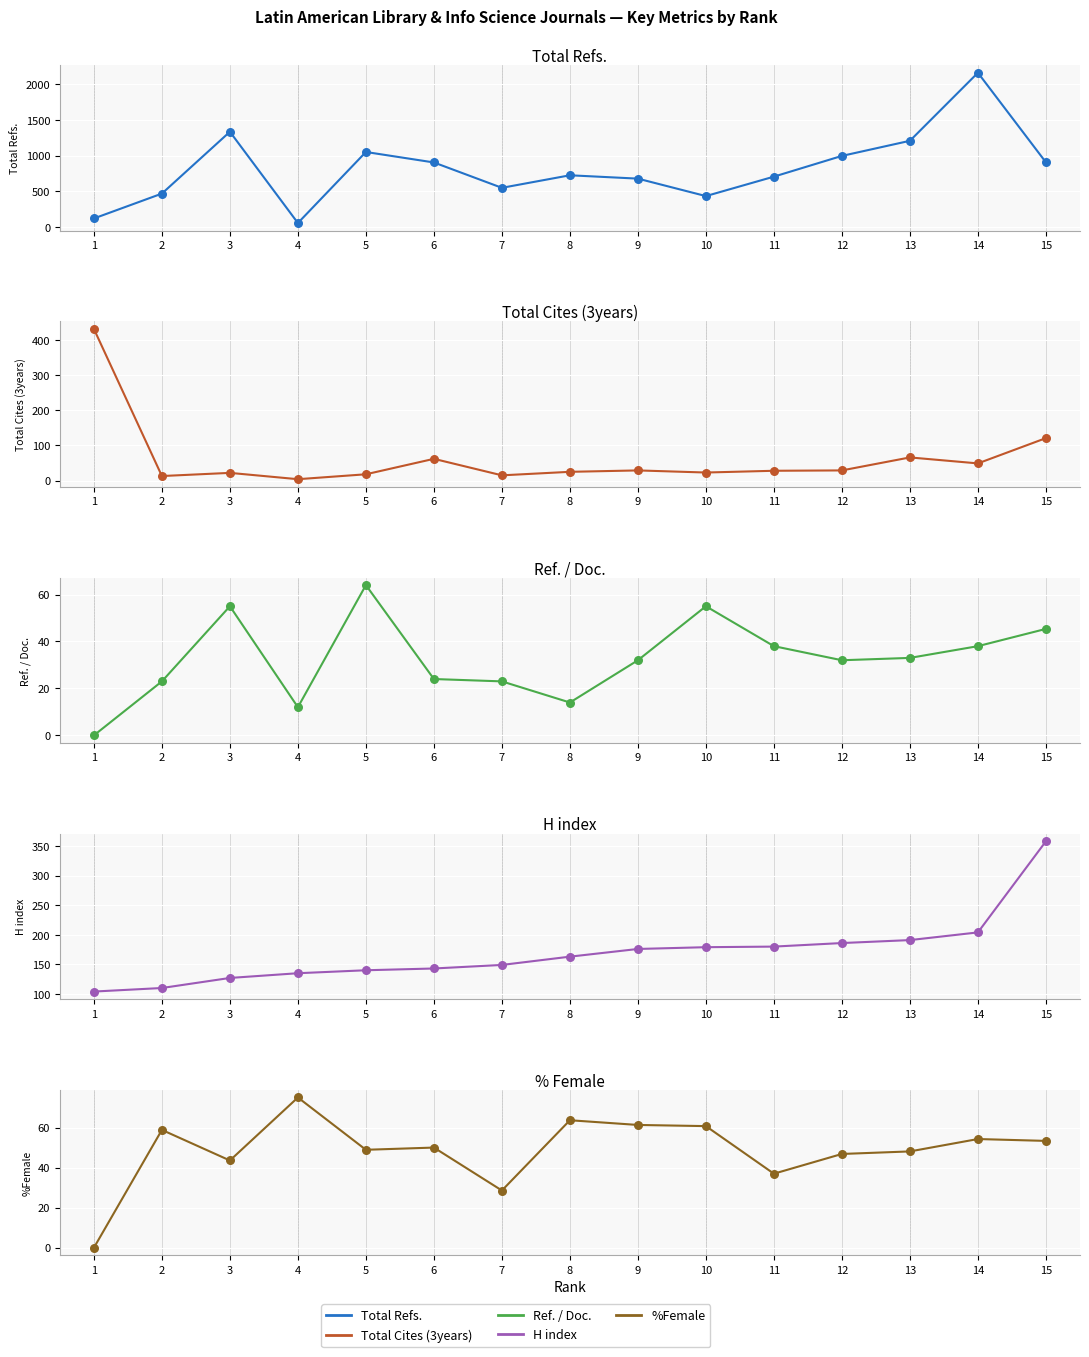

Is the value of Total Refs. at 14 greater than the value of Ref. / Doc. at 6?

Yes